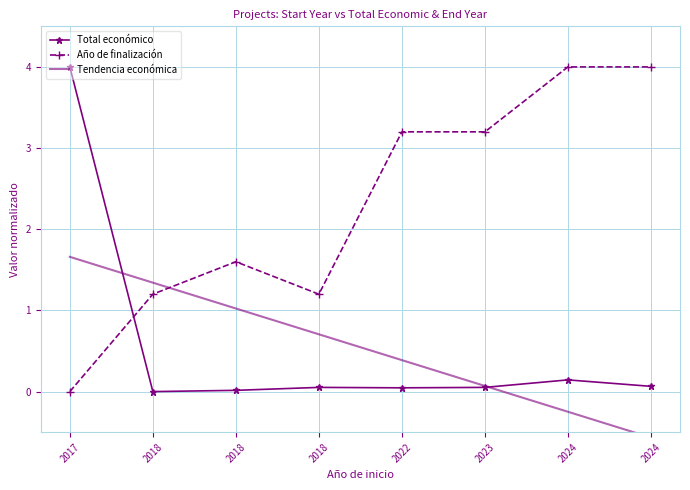

How many categories are shown in the chart?

8